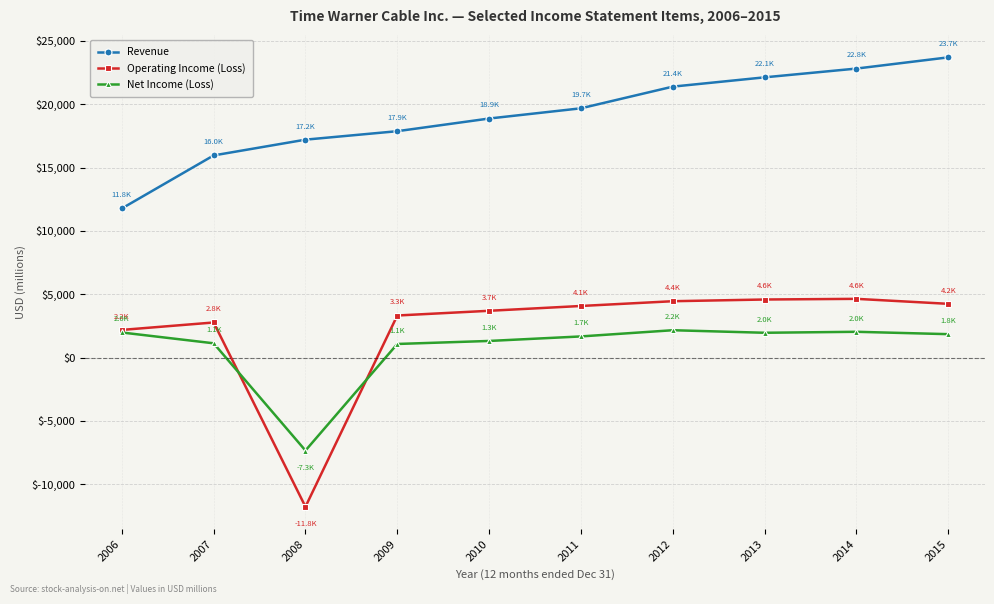

True or false: Operating Income (Loss) has a value of 1925 at 2011.

False